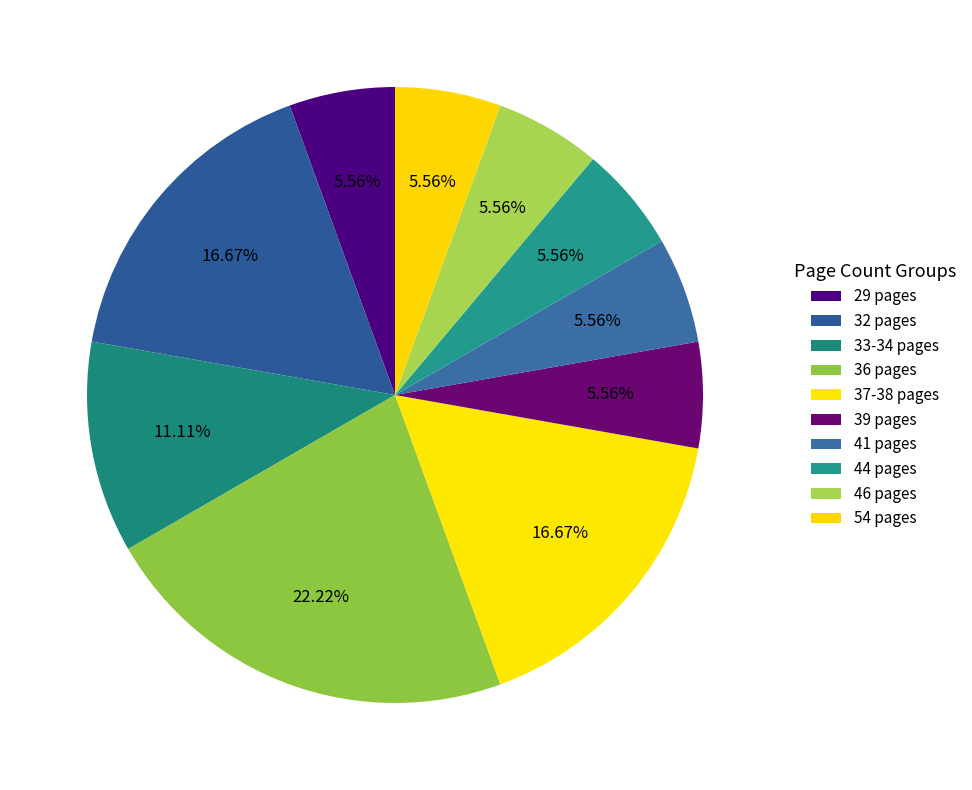

What is the smallest slice in the pie chart?

29 pages